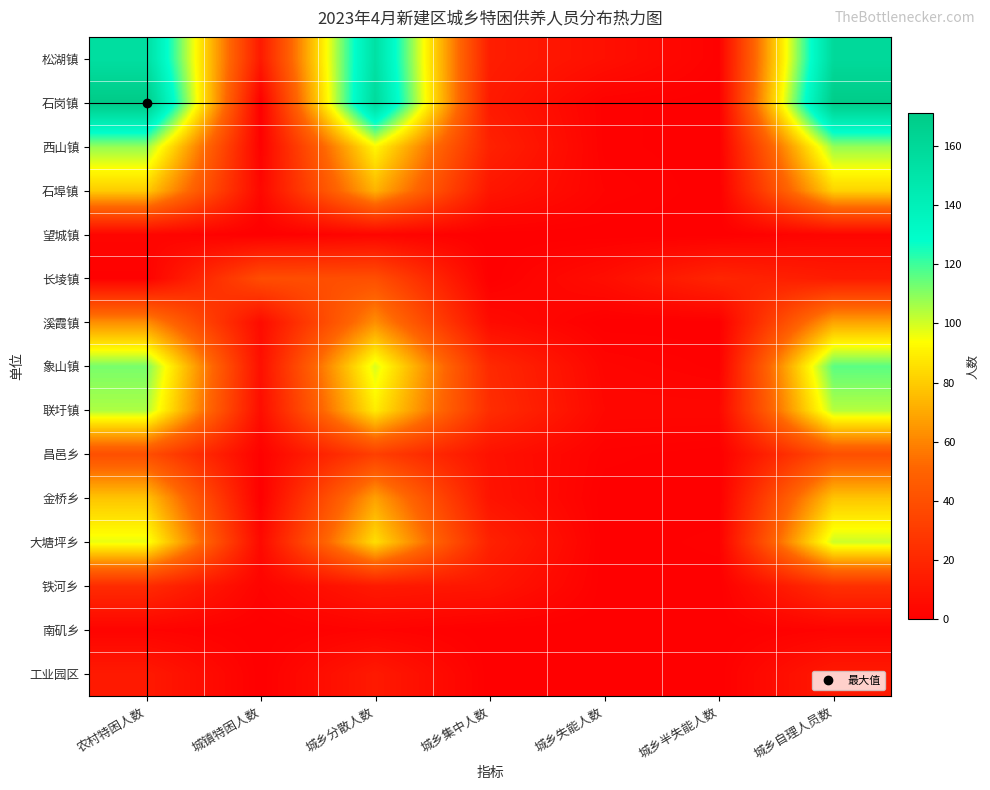

At how many categories does at least one series exceed 151?

3